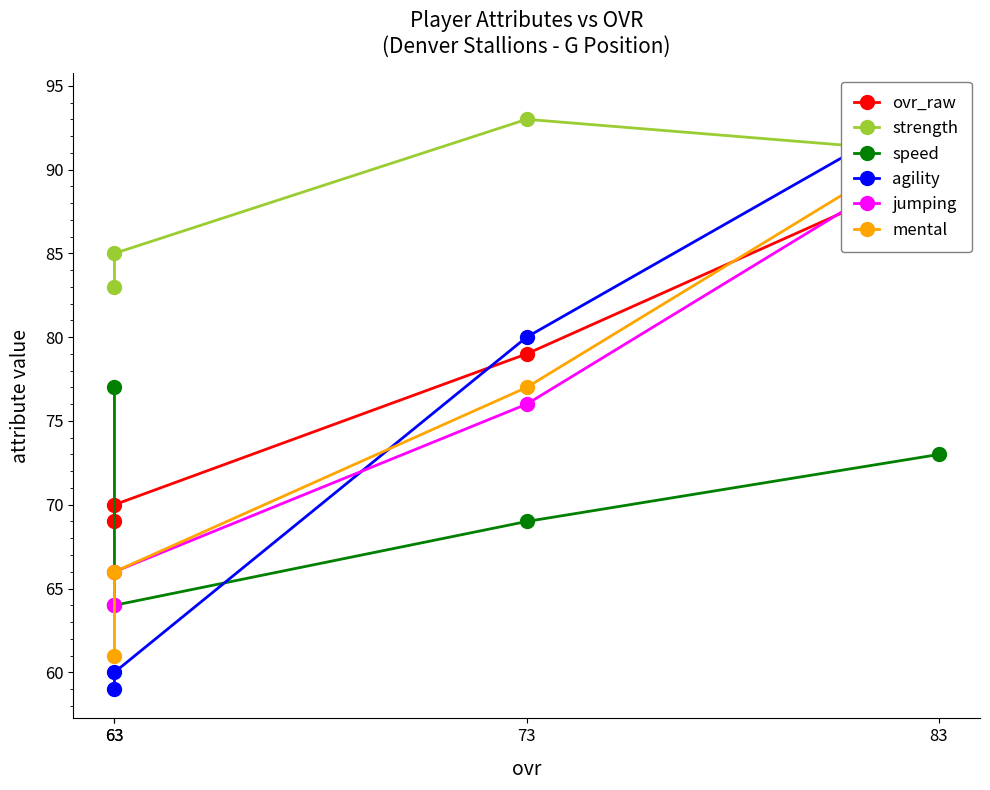

At 63, list the series in order from largest to smallest.

strength, ovr_raw, jumping, mental, speed, agility